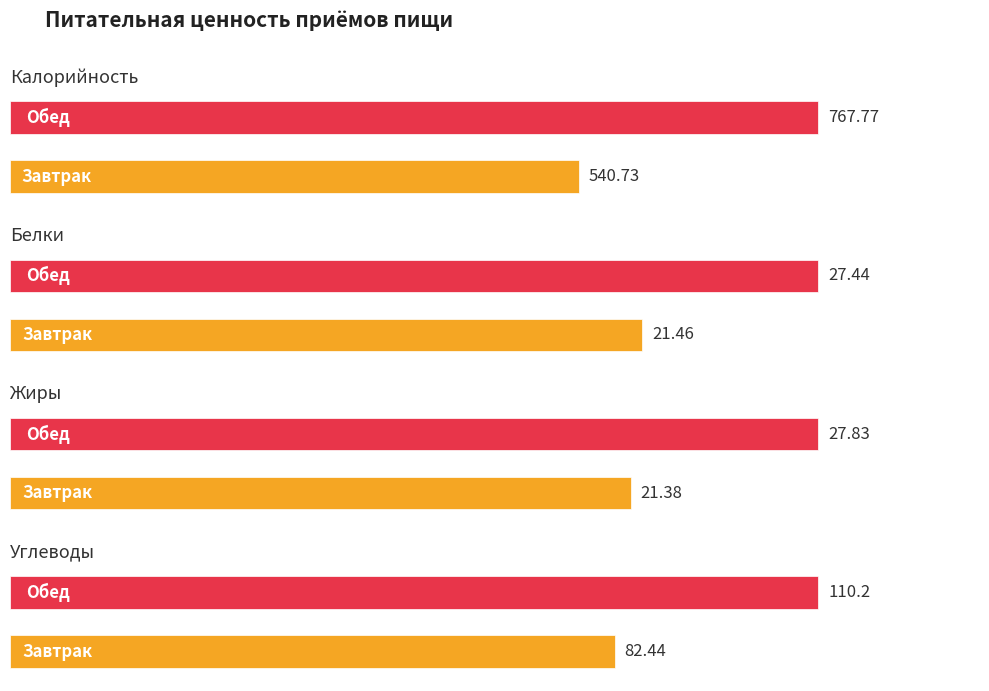

Does the chart contain any negative values?

No